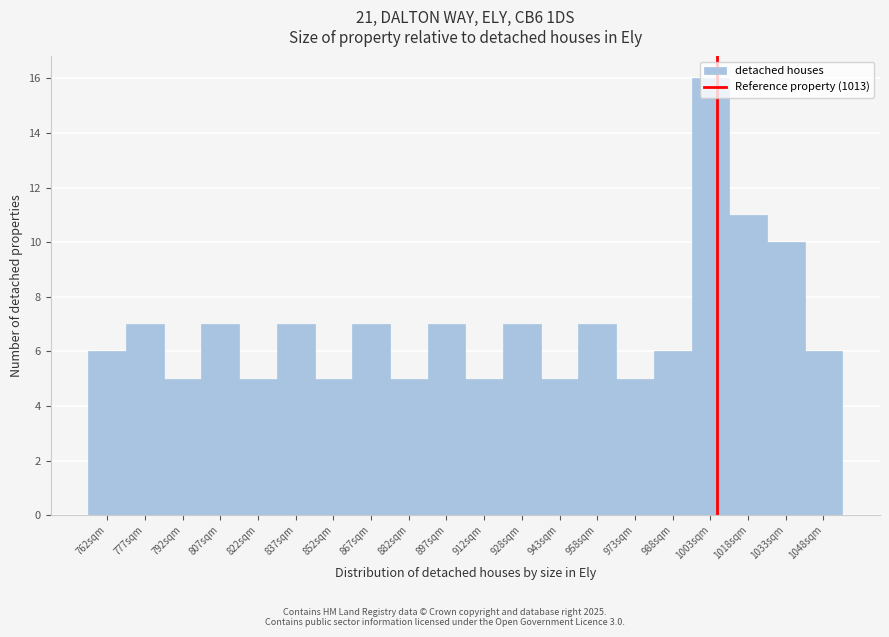

What is the approximate value at 822sqm?

5